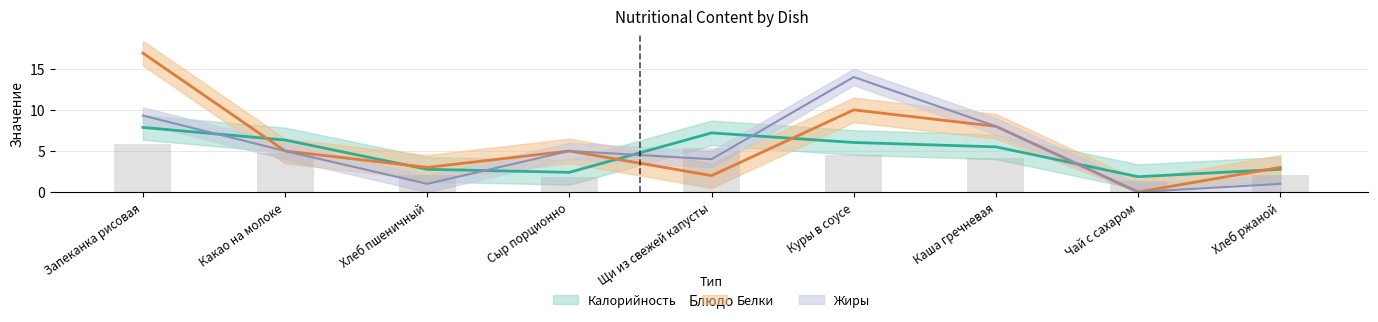

Between Куры в соусе and Чай с сахаром, which series saw the biggest shift?

Жиры